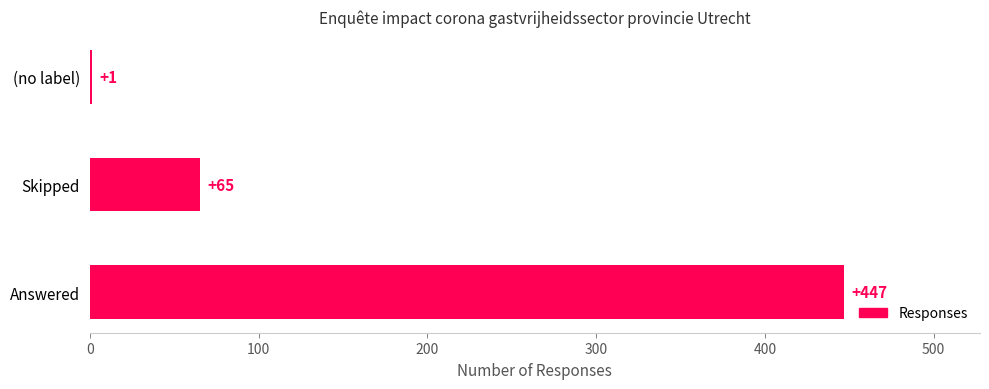

The chart shows a value of 447 at Answered. True or false?

True